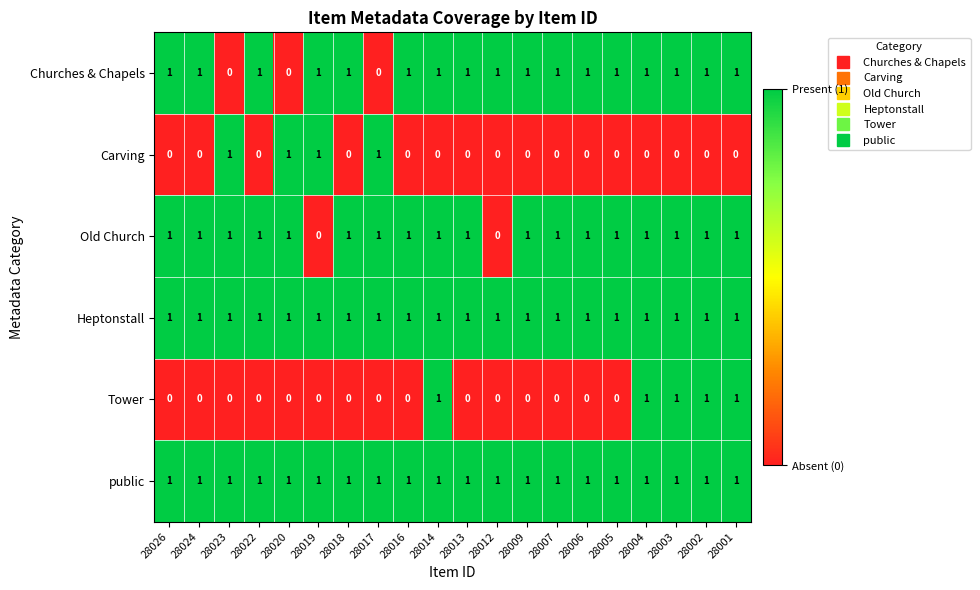

At how many categories does at least one series exceed 0?

20